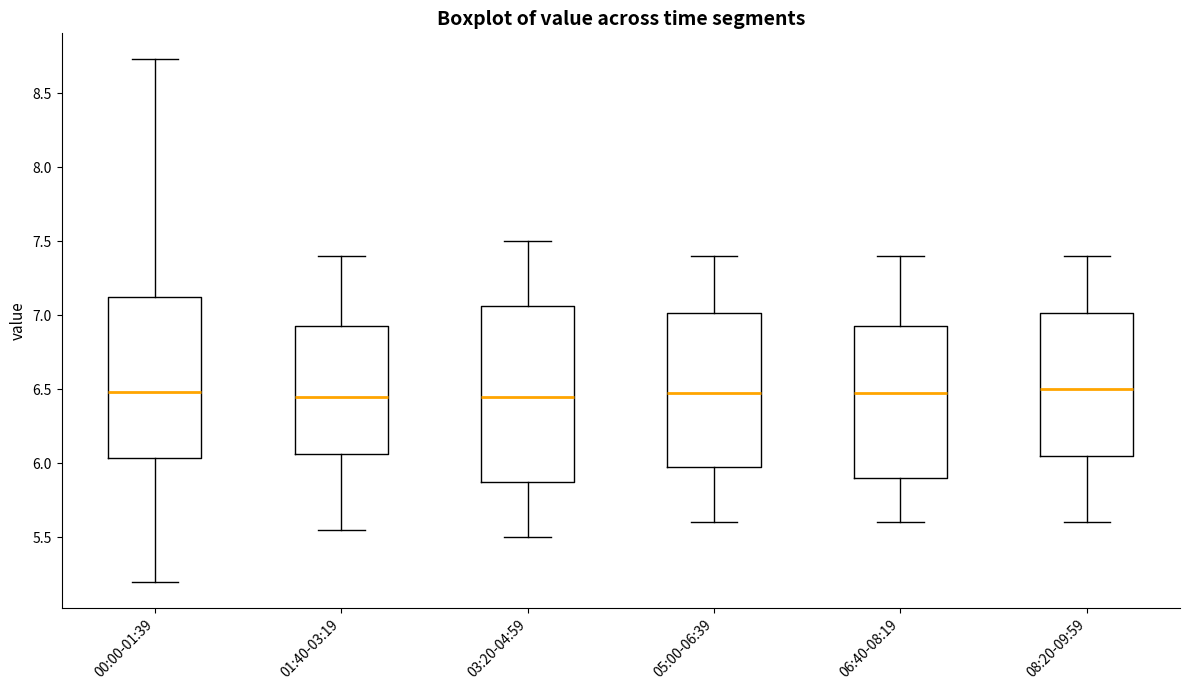

Reading left to right, transcribe this box plot: for each box, give where its median line is, the range the box spans, and where its two whiskers end, as read against the y-axis. The values are not printed on the chart, so give them approximately, as read against the axis.

00:00-01:39: median 6.50, box 6.05 to 7.10, whiskers 5.20 to 8.75
01:40-03:19: median 6.45, box 6.05 to 6.95, whiskers 5.55 to 7.40
03:20-04:59: median 6.45, box 5.90 to 7.05, whiskers 5.50 to 7.50
05:00-06:39: median 6.50, box 6.00 to 7.00, whiskers 5.60 to 7.40
06:40-08:19: median 6.50, box 5.90 to 6.95, whiskers 5.60 to 7.40
08:20-09:59: median 6.50, box 6.05 to 7.00, whiskers 5.60 to 7.40